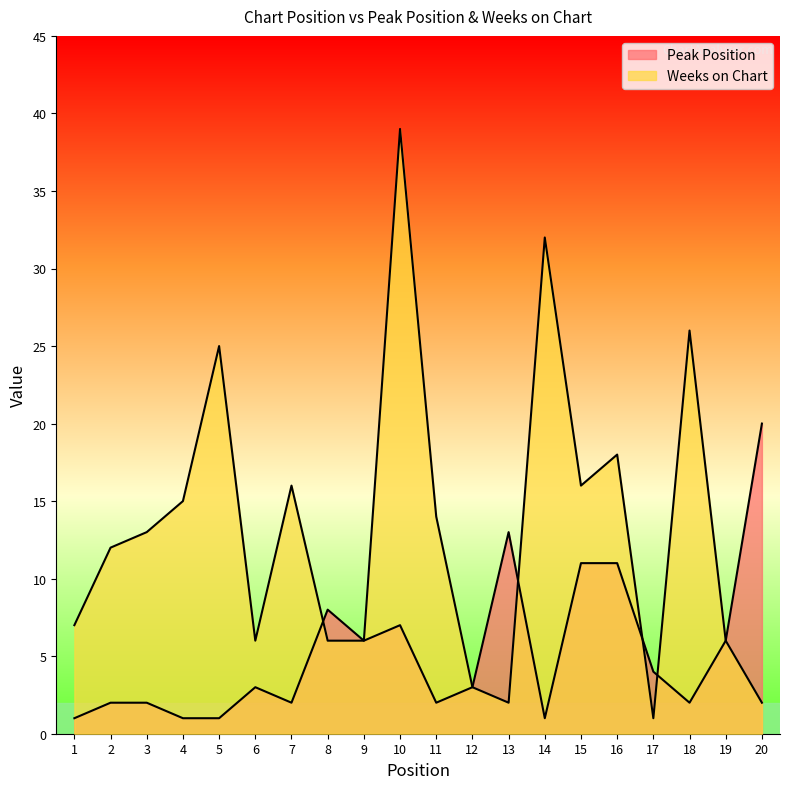

How many data points does each series have?

20